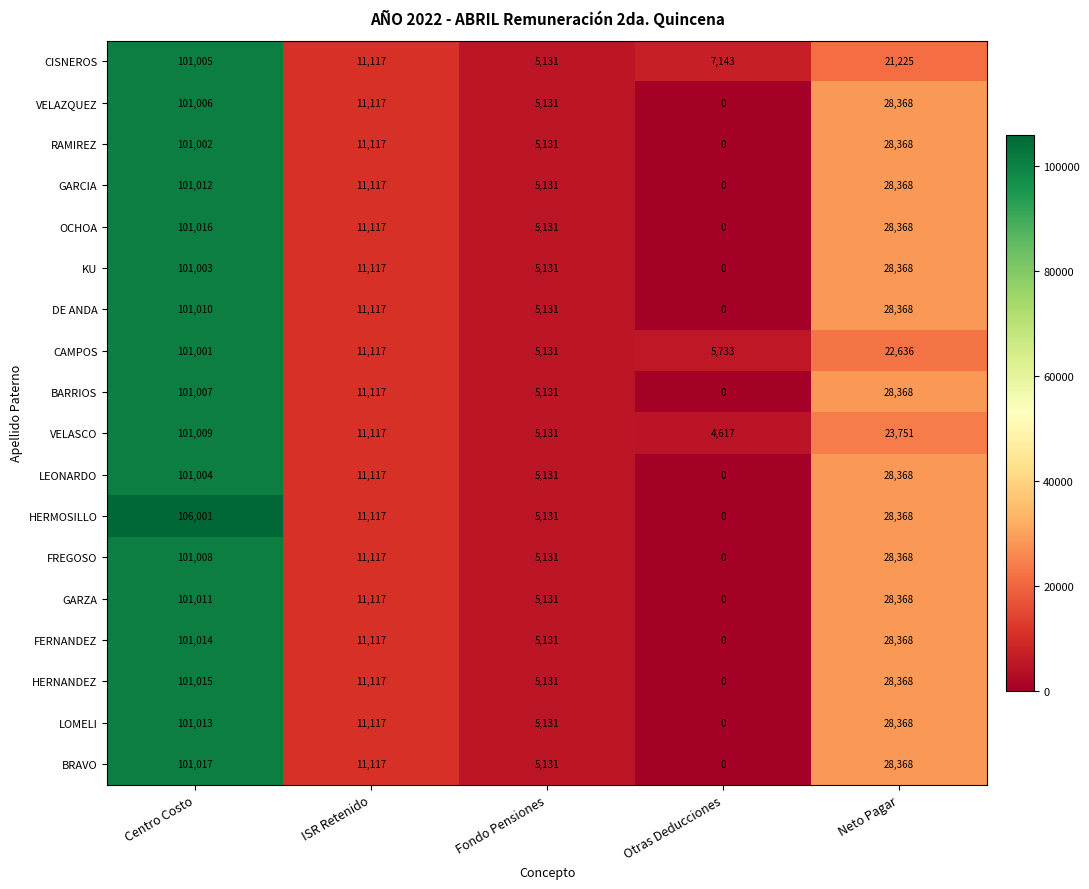

What is the difference between the maximum and minimum values in the GARZA series?

101011.0